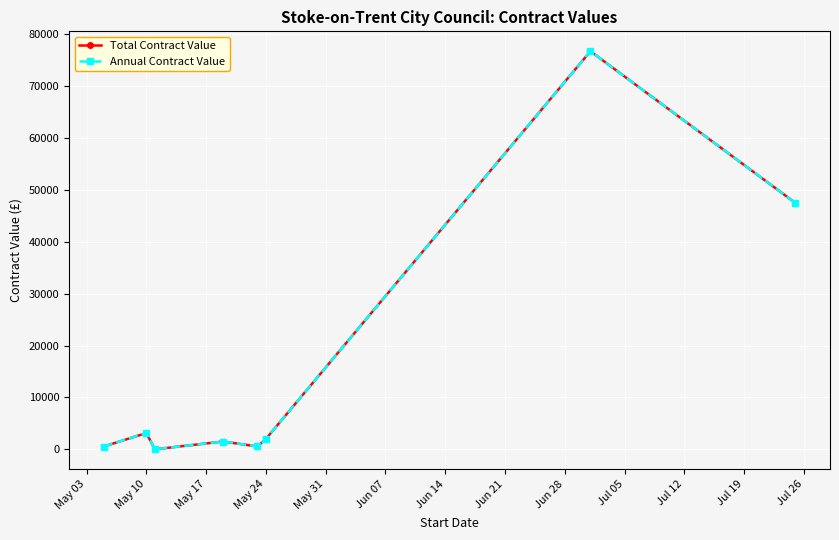

True or false: Total Contract Value and Annual Contract Value intersect in this chart.

False